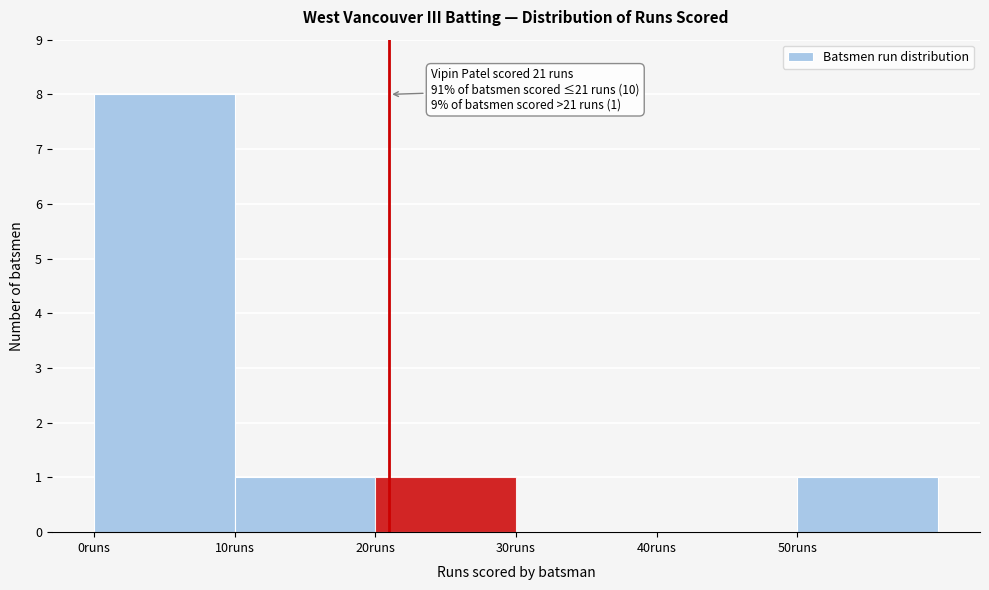

Which range on the x-axis has the tallest bar?

0 to 10